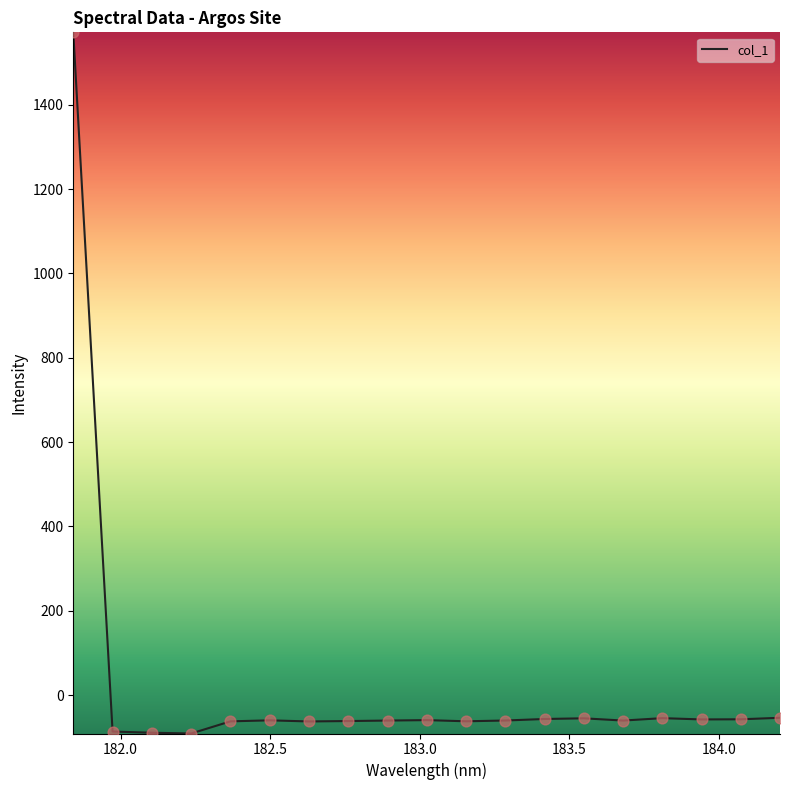

What is the greatest value displayed?

1571.7